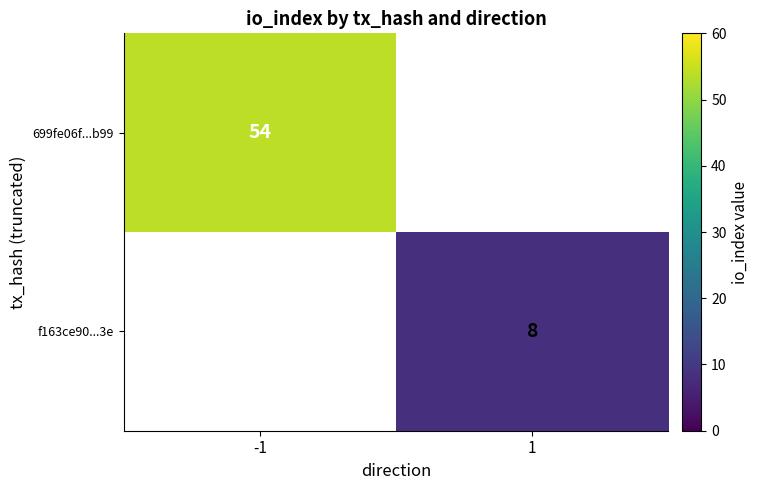

The f163ce90...3e series shows 3 at 1. True or false?

False